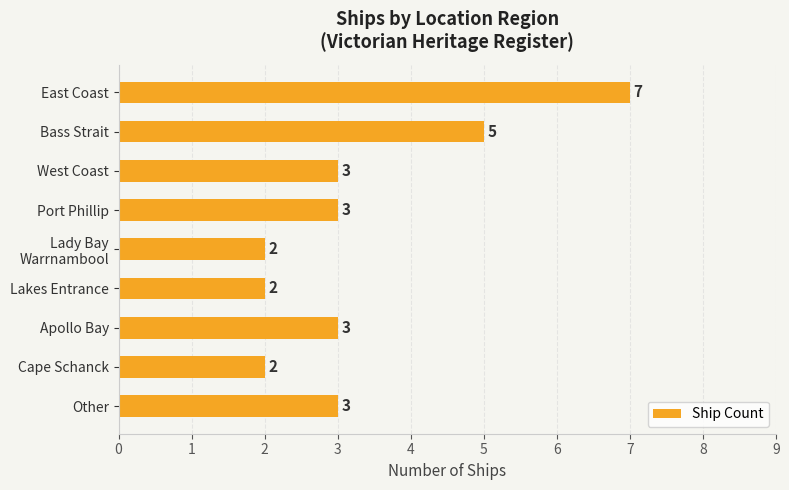

Reading bottom to top, list all the values displayed in this chart.

3	2	3	2	2	3	3	5	7